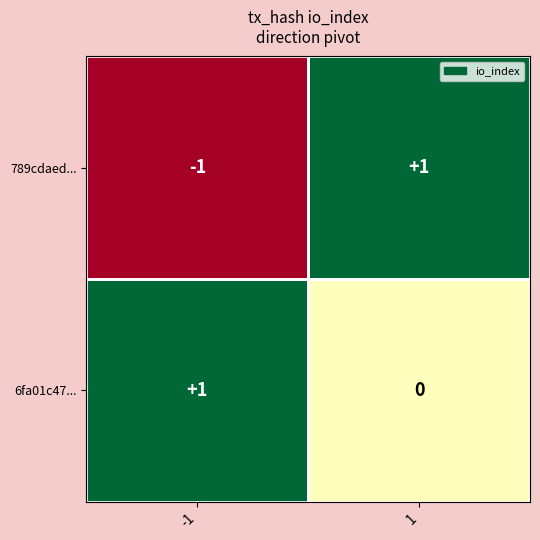

Between -1 and 1, which series saw the biggest shift?

789cdaed...